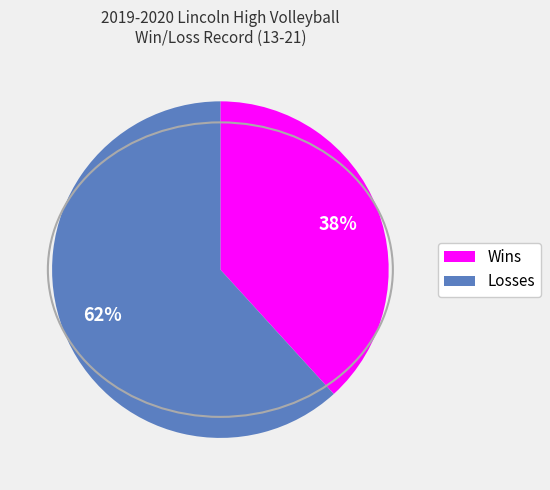

How many segments does this pie chart have?

2